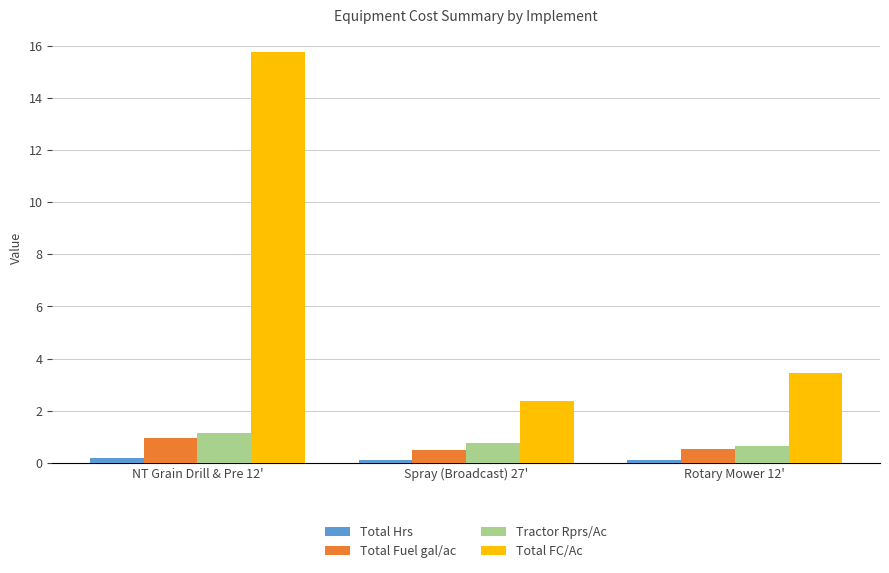

Which series has the widest spread of values?

Total FC/Ac